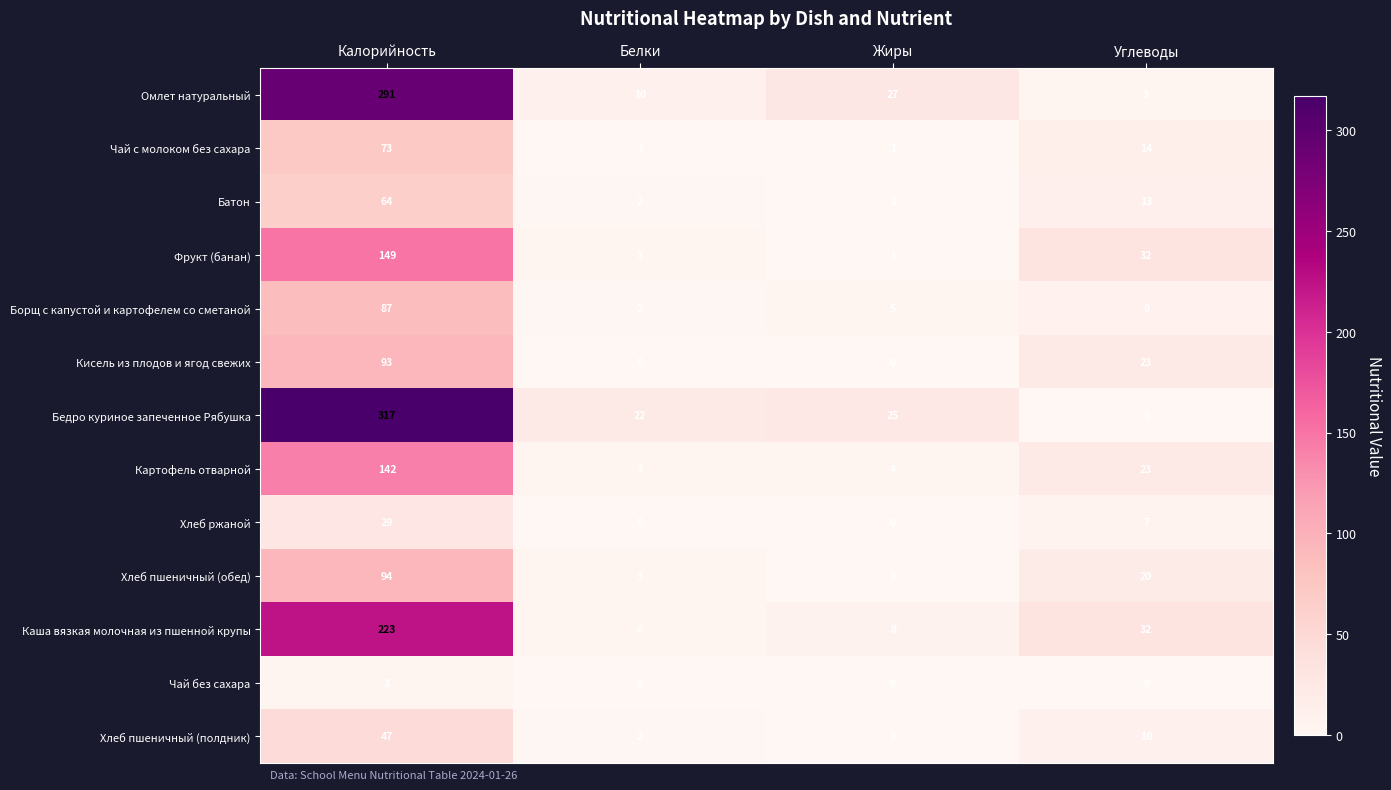

Which series has the largest range (max minus min)?

Бедро куриное запеченное Рябушка